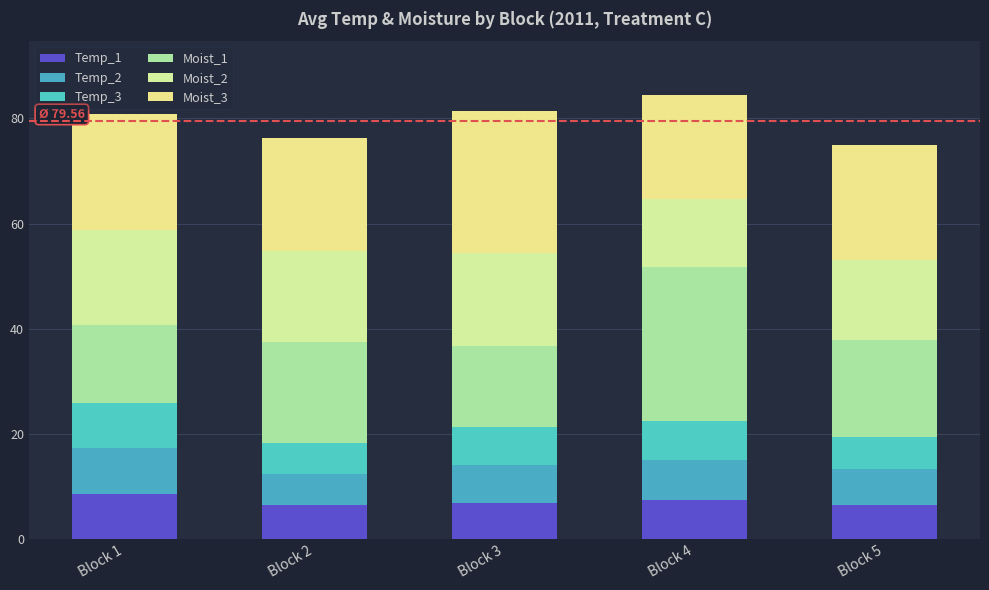

Read the Temp_2 value at Block 2.

6.0